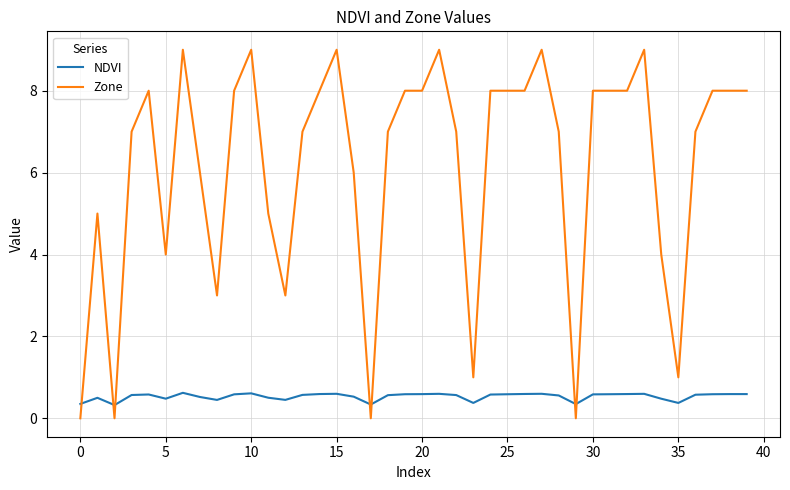

What is the lowest value of the NDVI series?

0.3